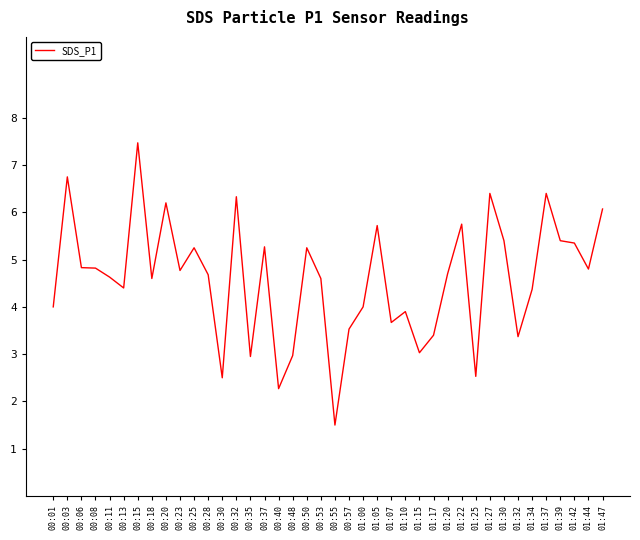

How many categories are shown in the chart?

40